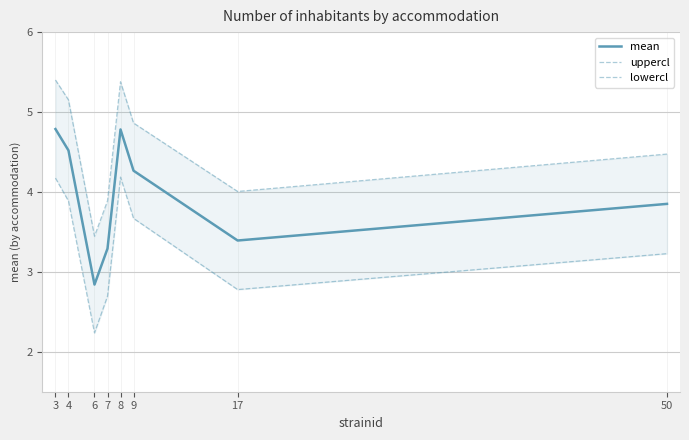

What is the value of the lowercl point at the 4th from the left?

2.7